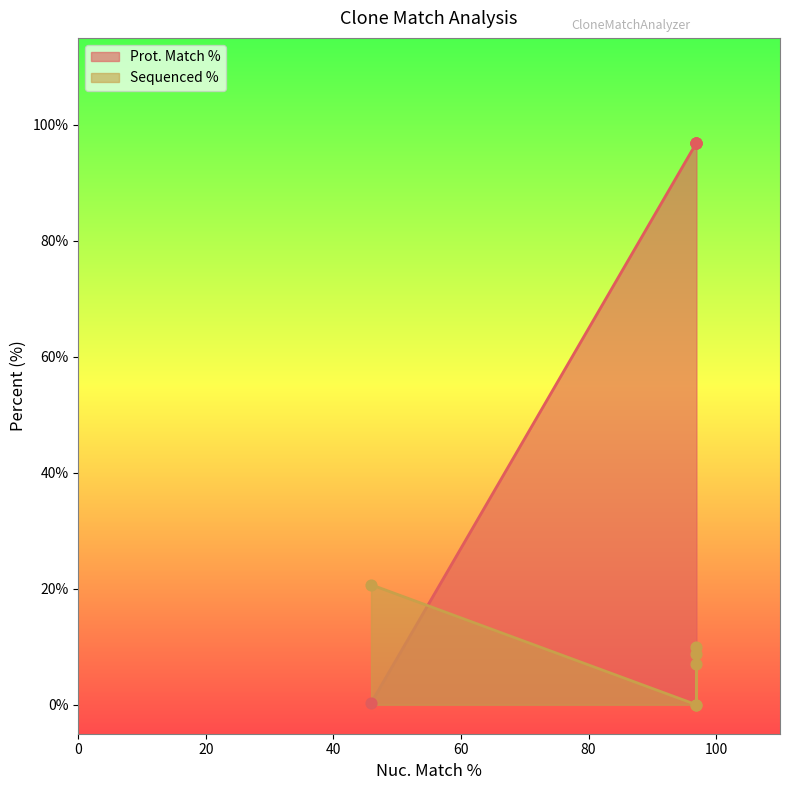

At how many categories does at least one series exceed 33?

5